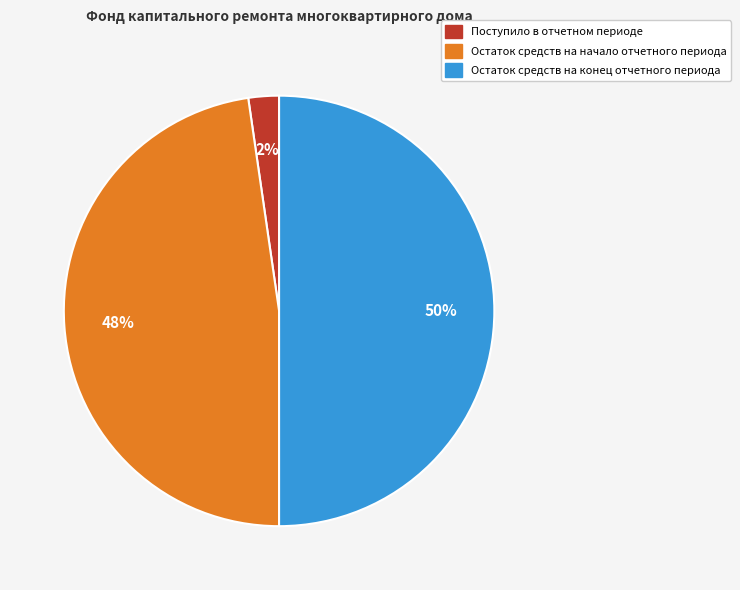

How many segments does this pie chart have?

3